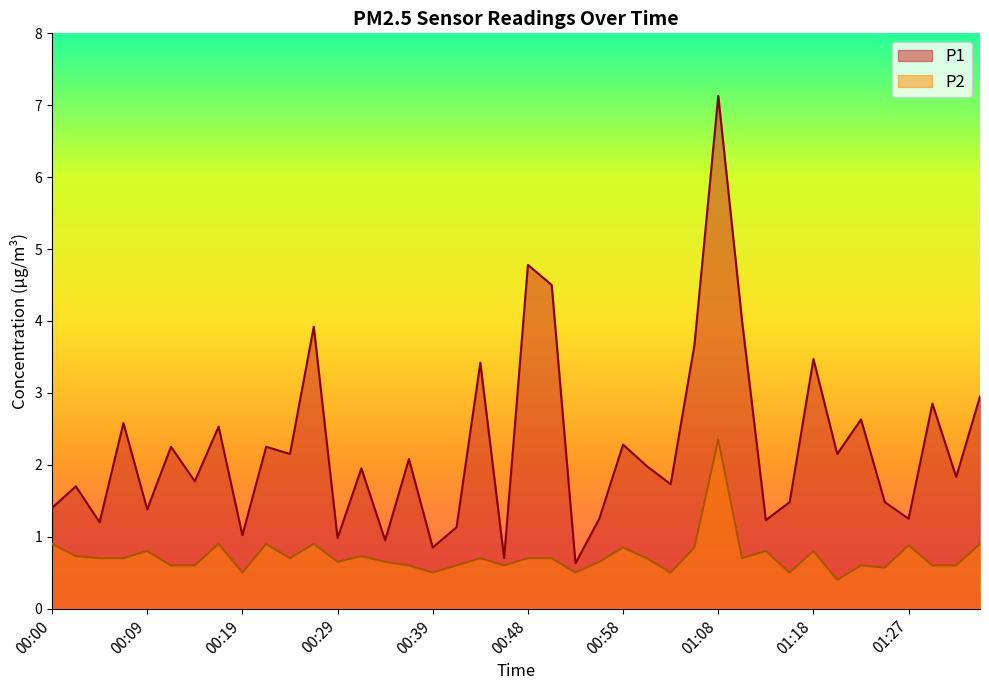

Rank the series by their average value, from lowest to highest.

P2, P1